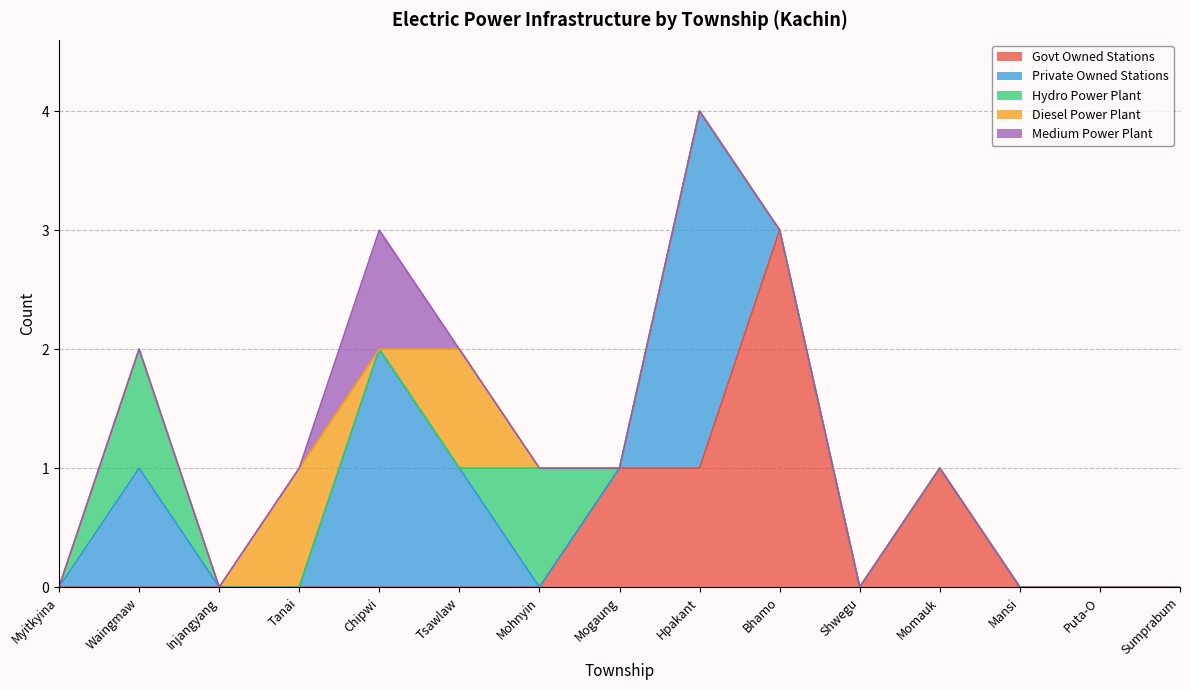

At which label does Private Owned Stations reach its peak?

Hpakant